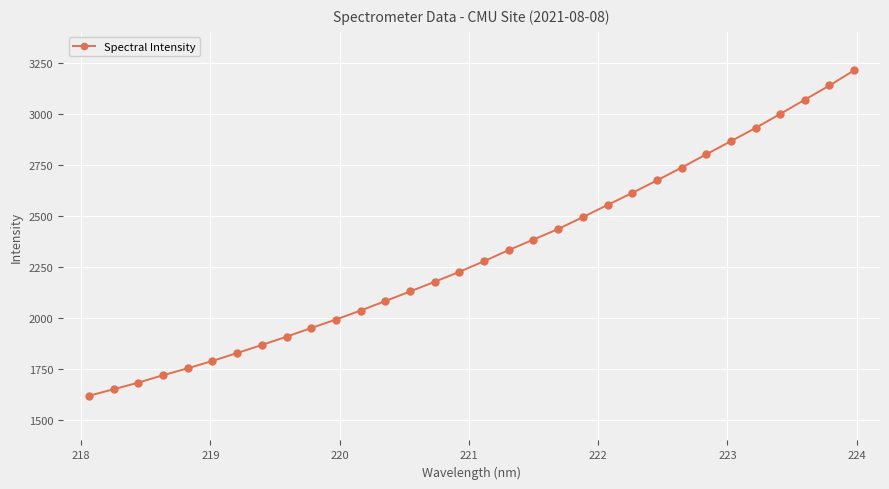

What is the greatest value displayed?

3211.9